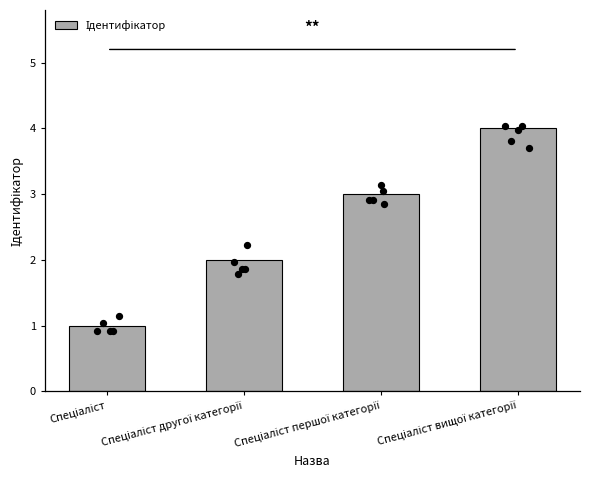

Approximately how many times larger is the value at Спеціаліст вищої категорії compared to Спеціаліст першої категорії?

1.3